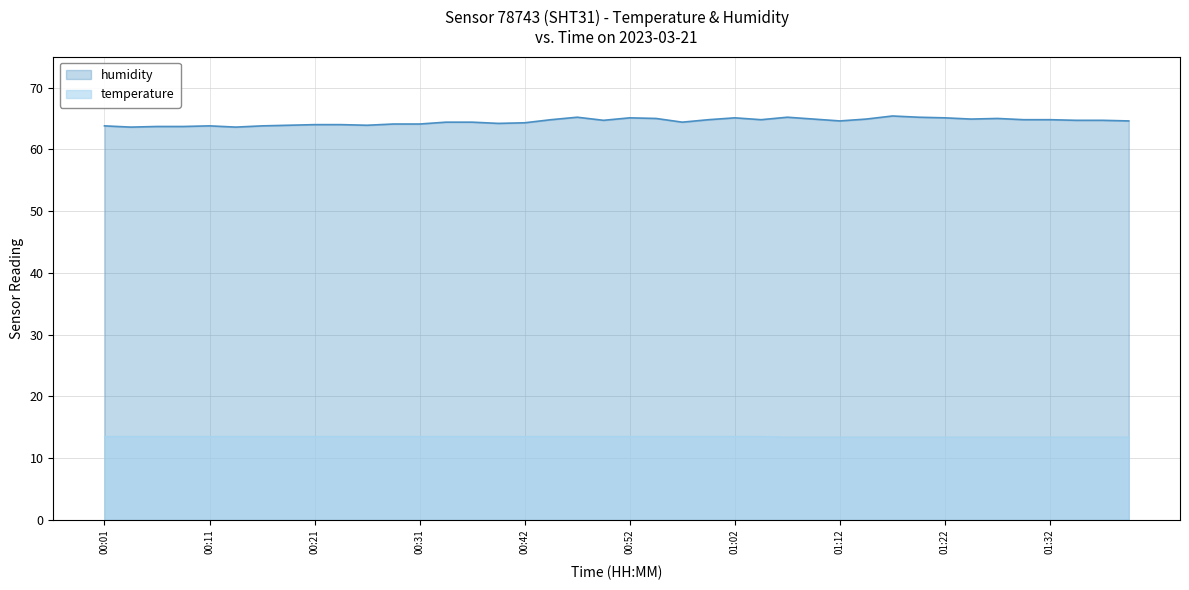

True or false: humidity and temperature intersect in this chart.

False